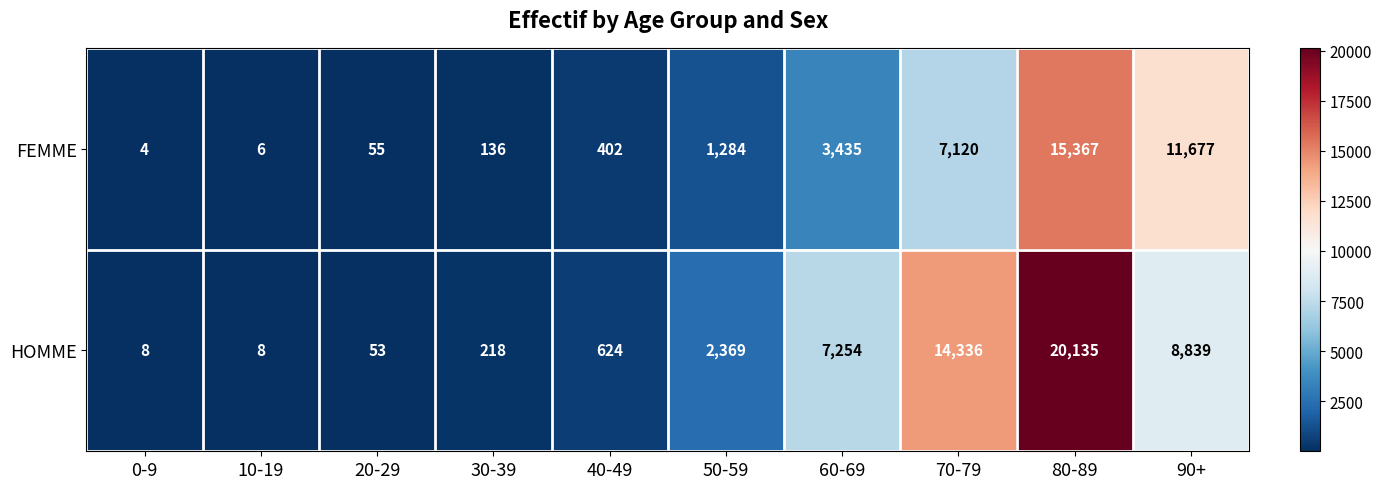

What is the sum of the HOMME values at 10-19 and 0-9?

16